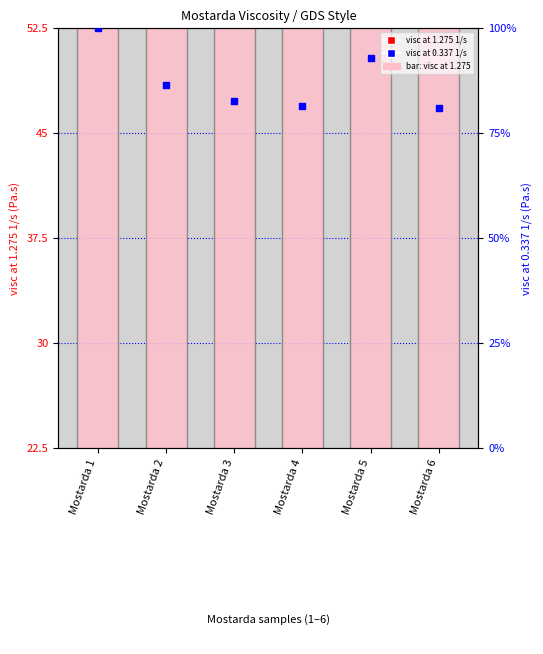

Which series has the largest total across all categories?

visc at 0.337 1/s (Pa.s)